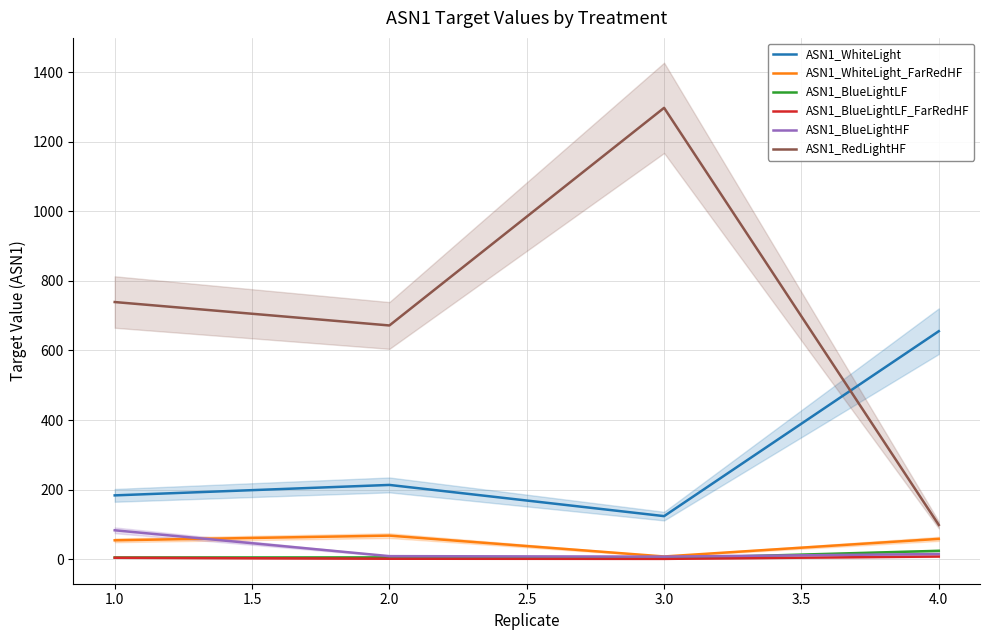

The value of ASN1_RedLightHF at 3.0 is 1297.0. True or false?

True